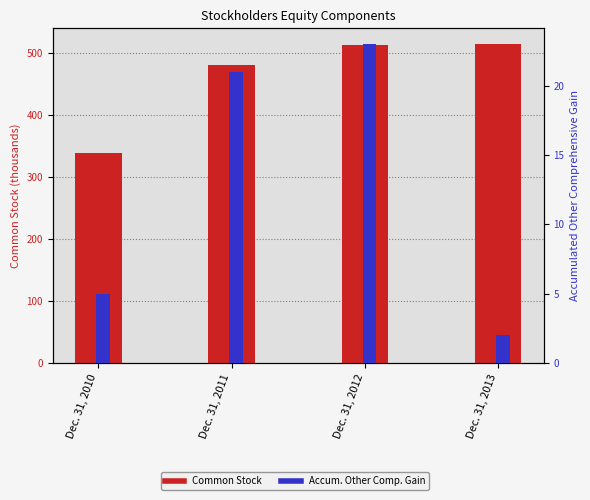

At how many categories does at least one series exceed 121?

4